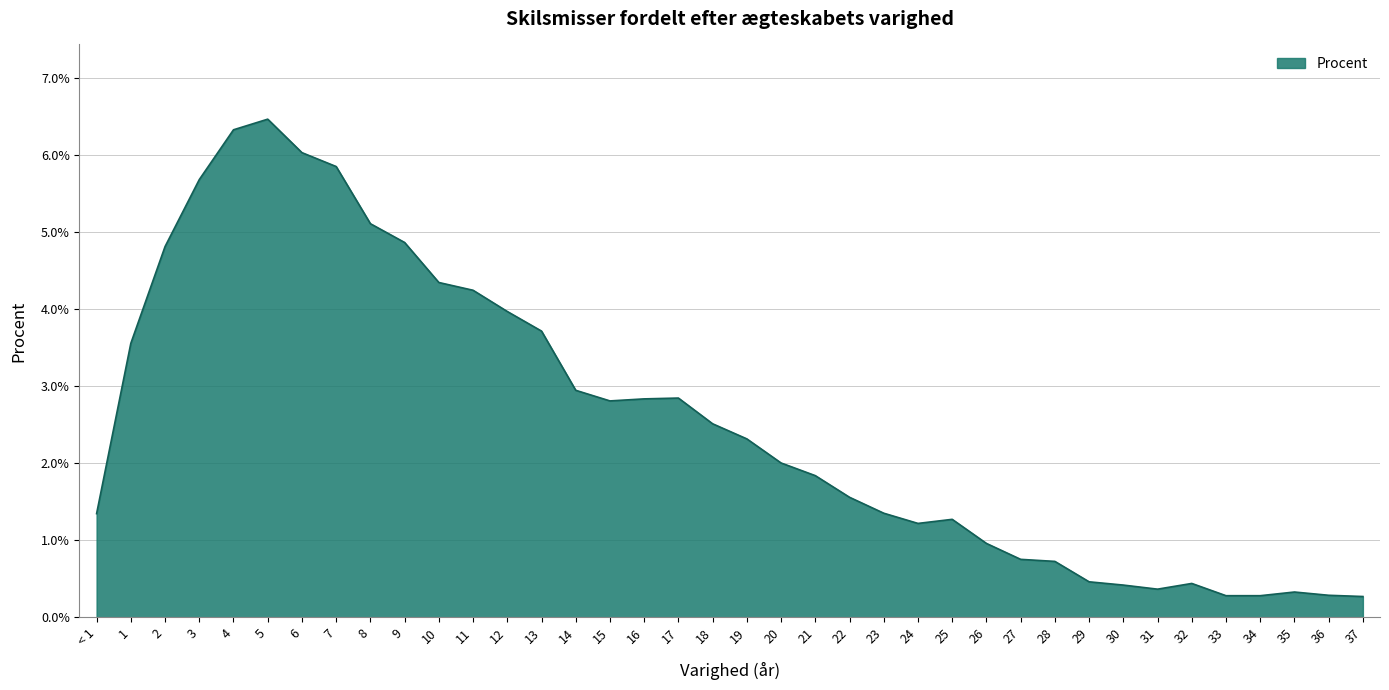

What position from the left is 24?

25